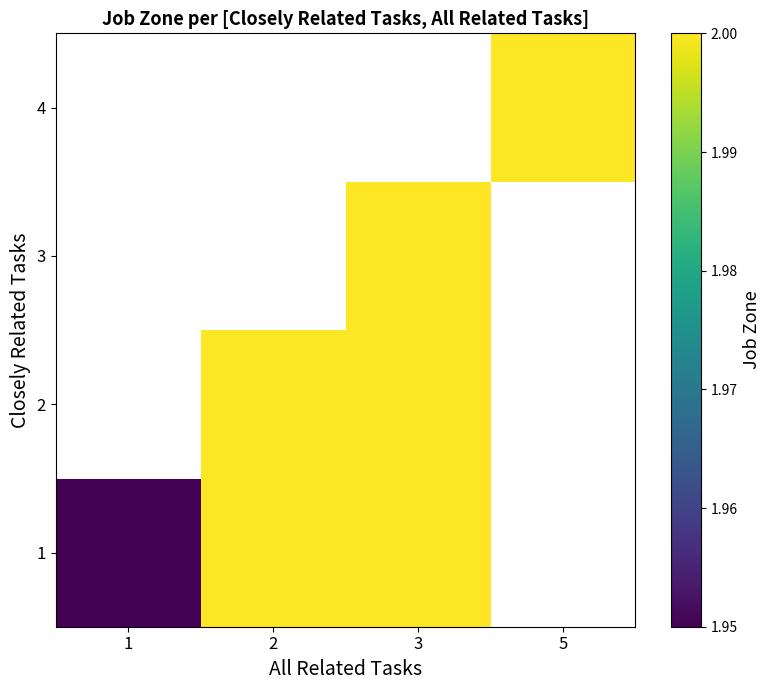

What is the minimum value shown in the chart?

1.9